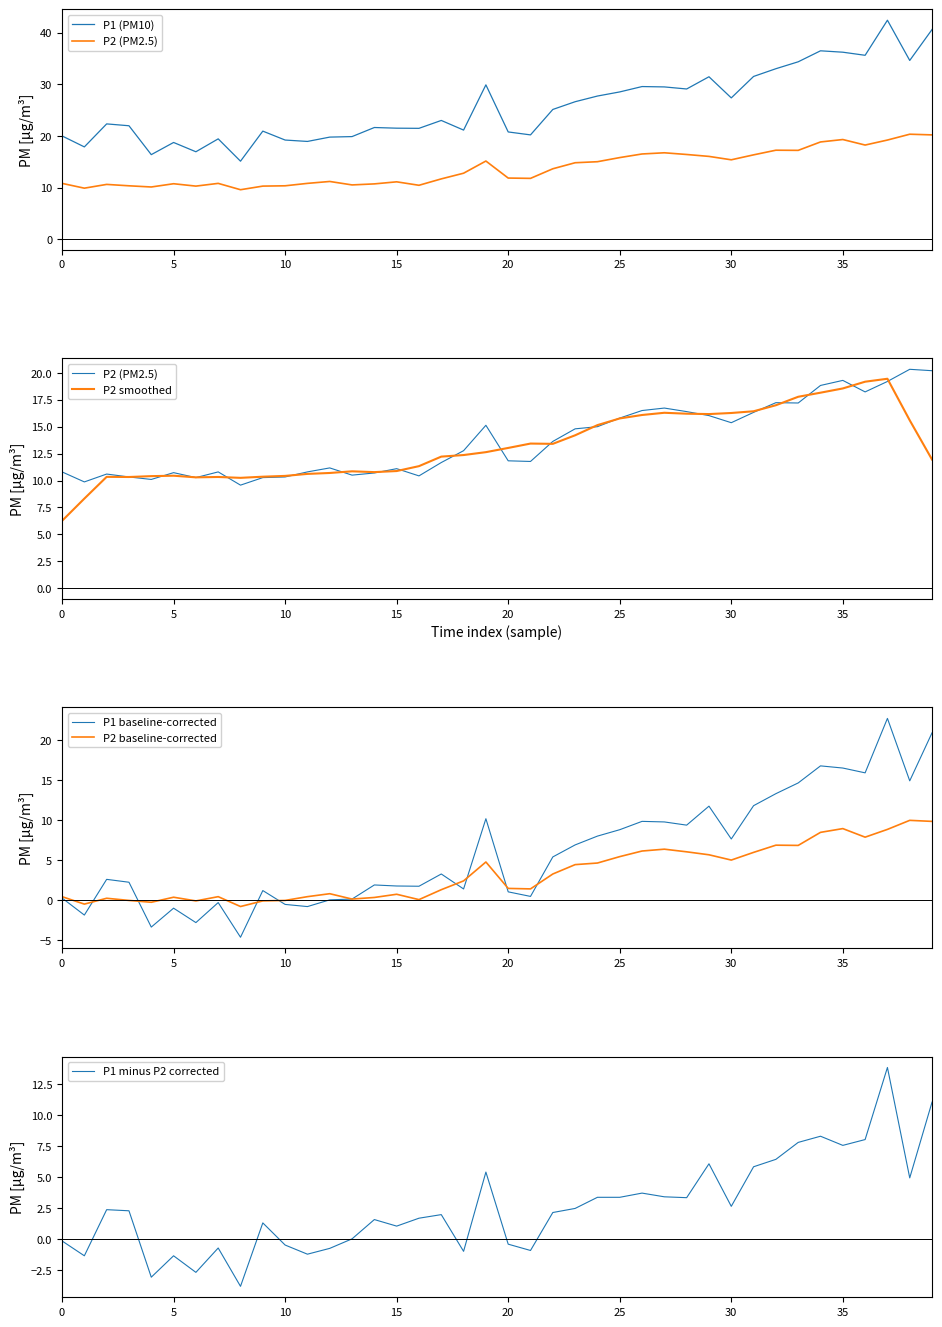

What is the lowest value of the P2 baseline-corrected series?

-0.8